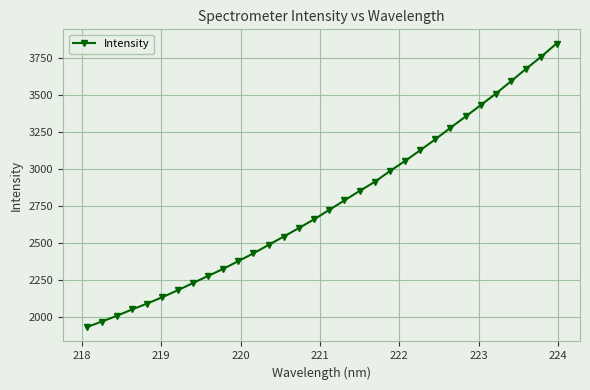

What is the average value?

2762.7